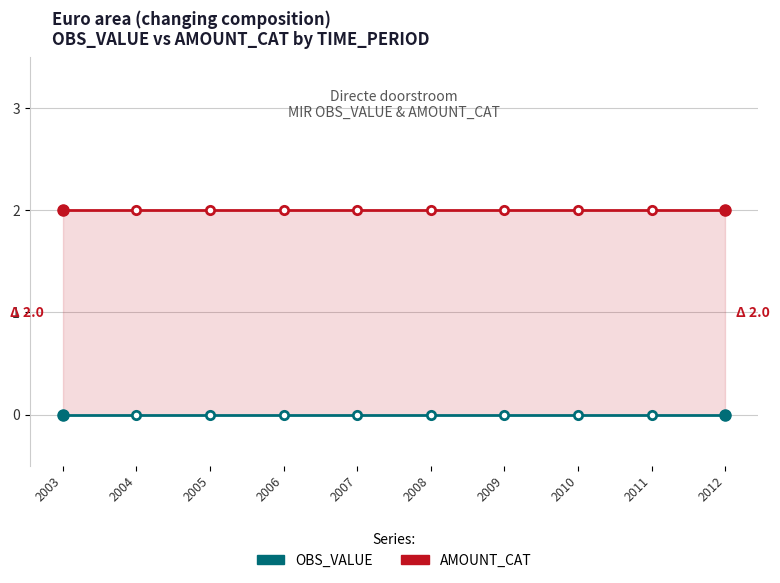

Does the chart have visible grid lines?

Yes